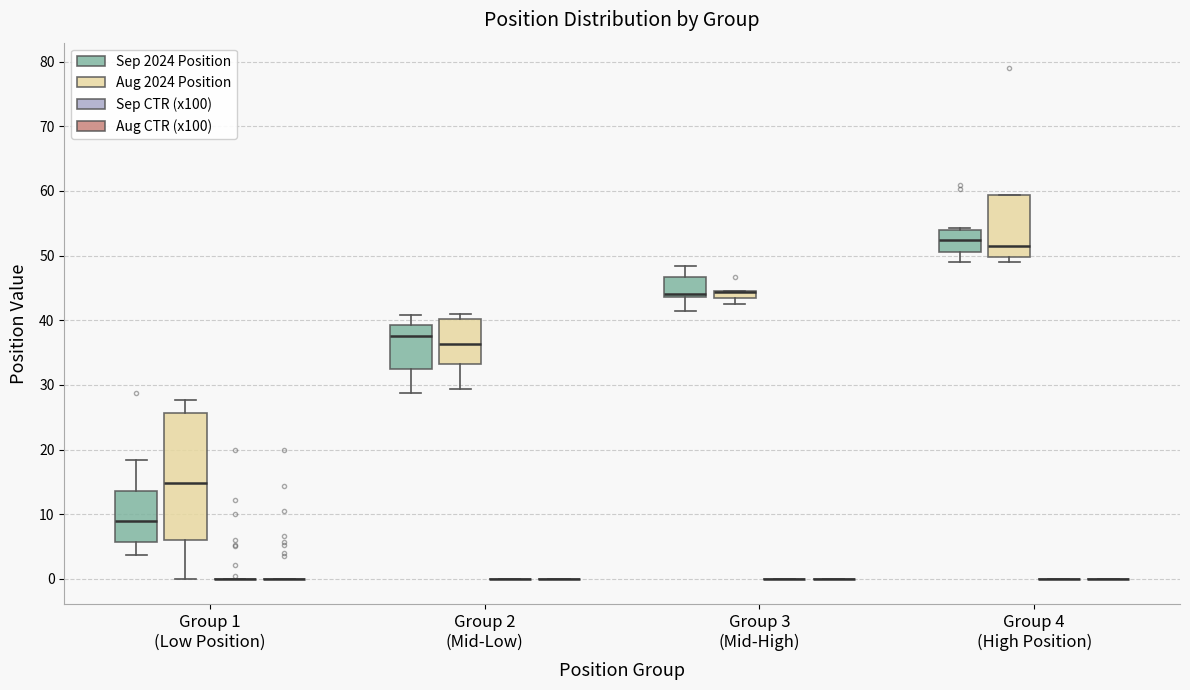

Which box is the tallest, from its lower edge to its upper edge?

Group 1 (Low Position) (Aug 2024 Position)